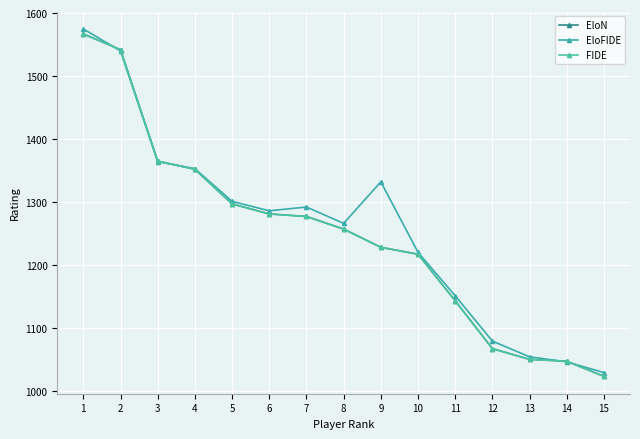

Does the chart have visible grid lines?

Yes